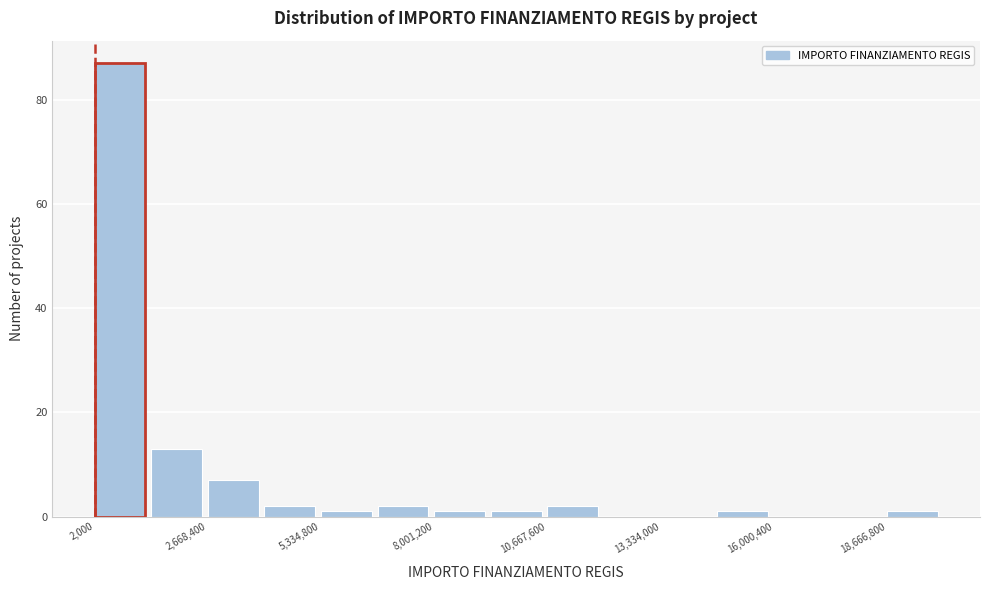

Read against the x-axis, roughly where is the centre of the tallest bar?

500000